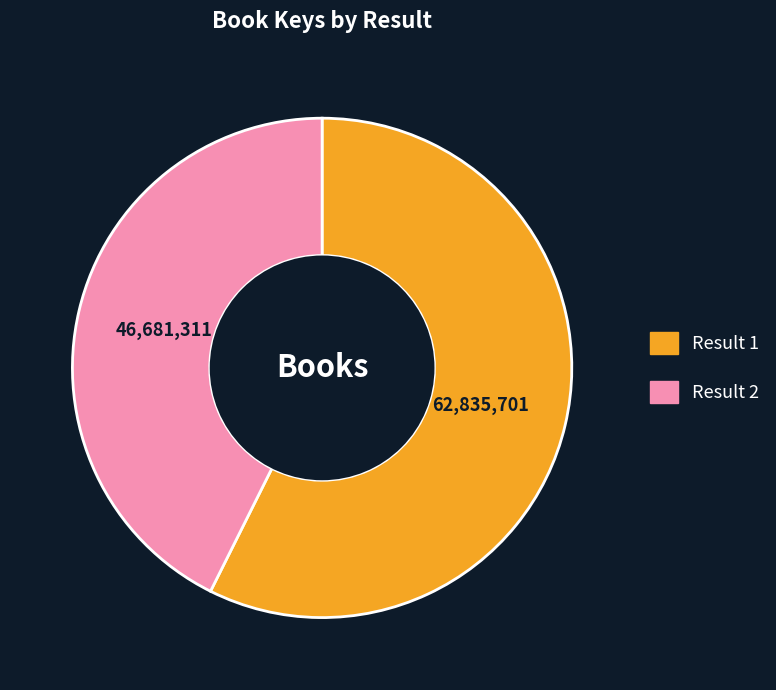

Do Result 2 and Result 1 together represent more than half of the pie?

Yes